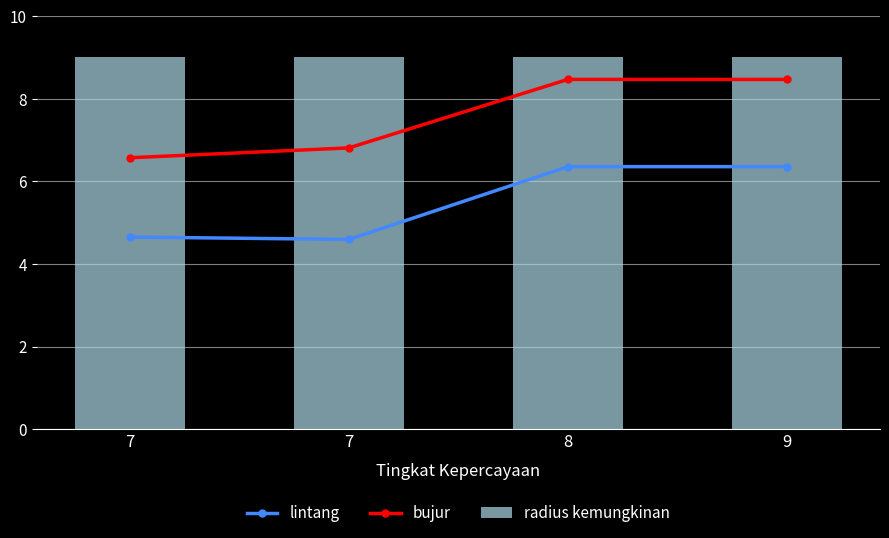

The value of bujur at 9 is 4.8. True or false?

False